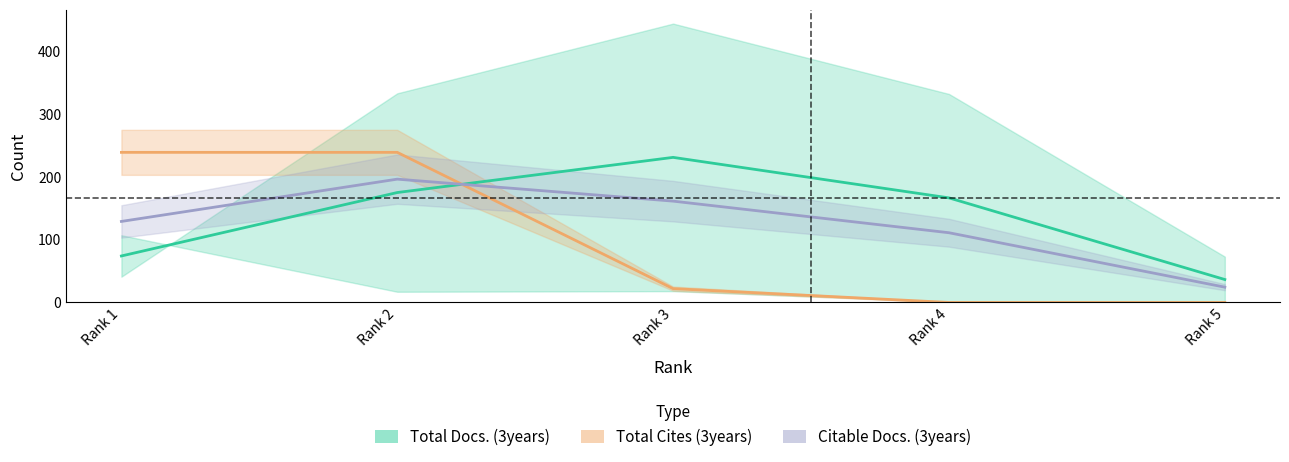

At which category is the sum across all series the highest?

Rank 2